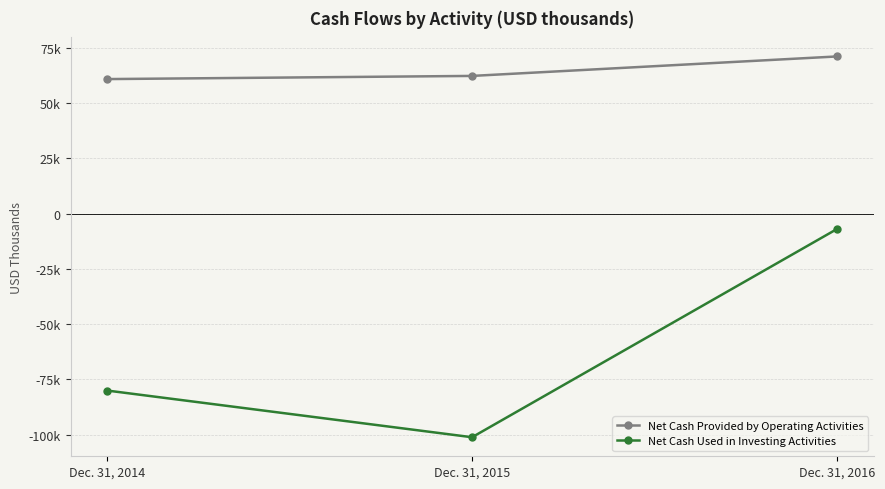

What are all the series names shown in the legend?

Net Cash Provided by Operating Activities, Net Cash Used in Investing Activities